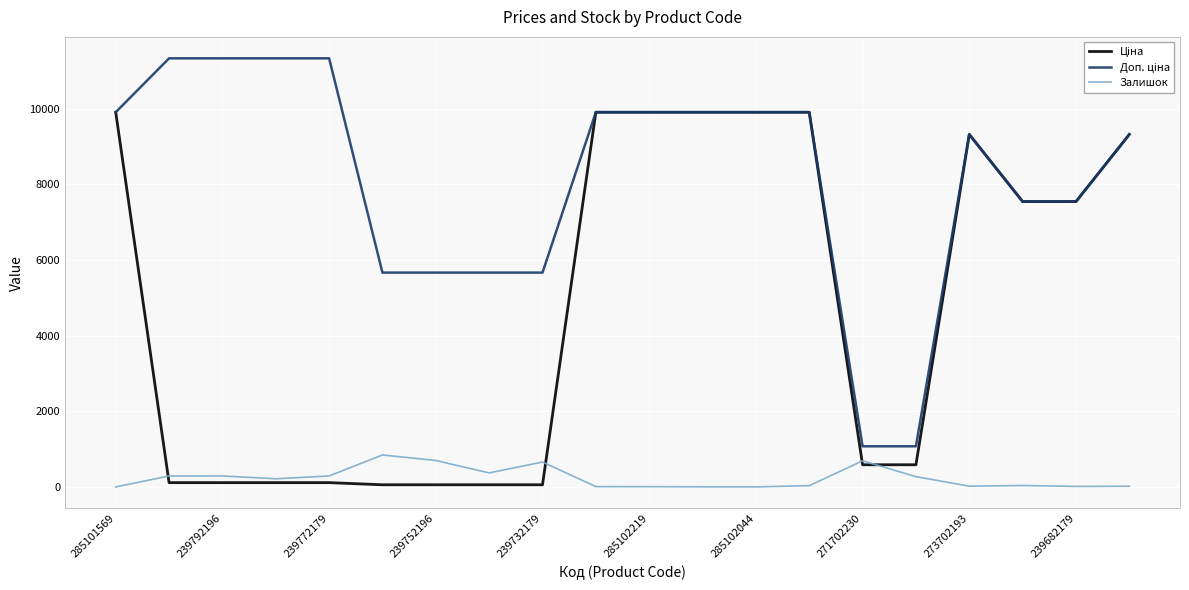

In Залишок, how many points are higher than both neighbors (excluding endpoints)?

5